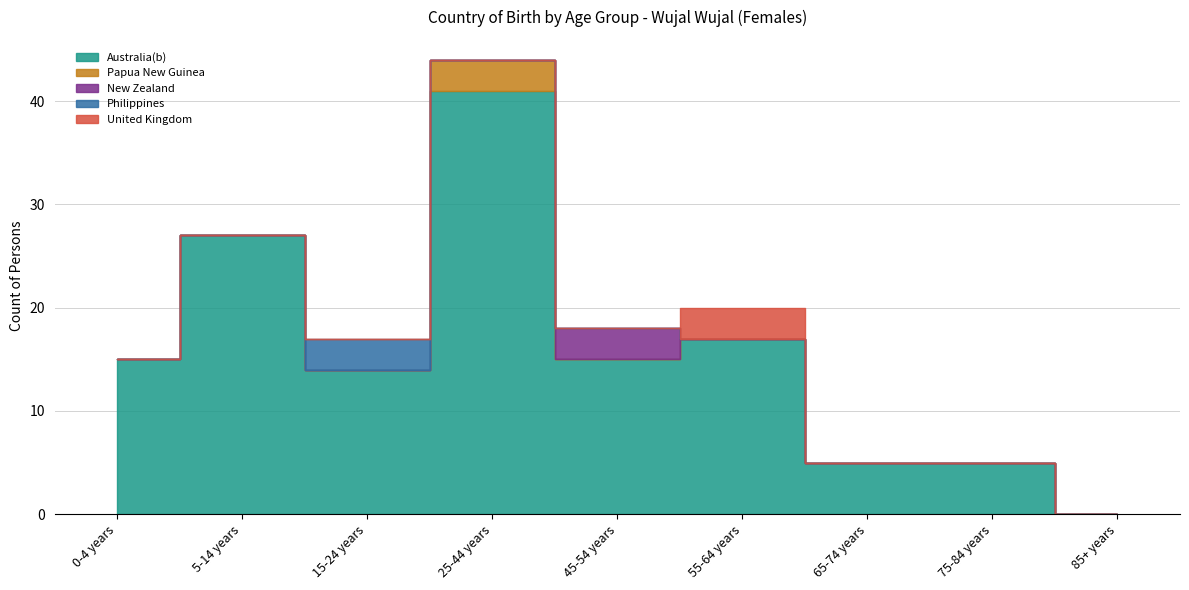

At which category is the sum across all series the highest?

25-44 years